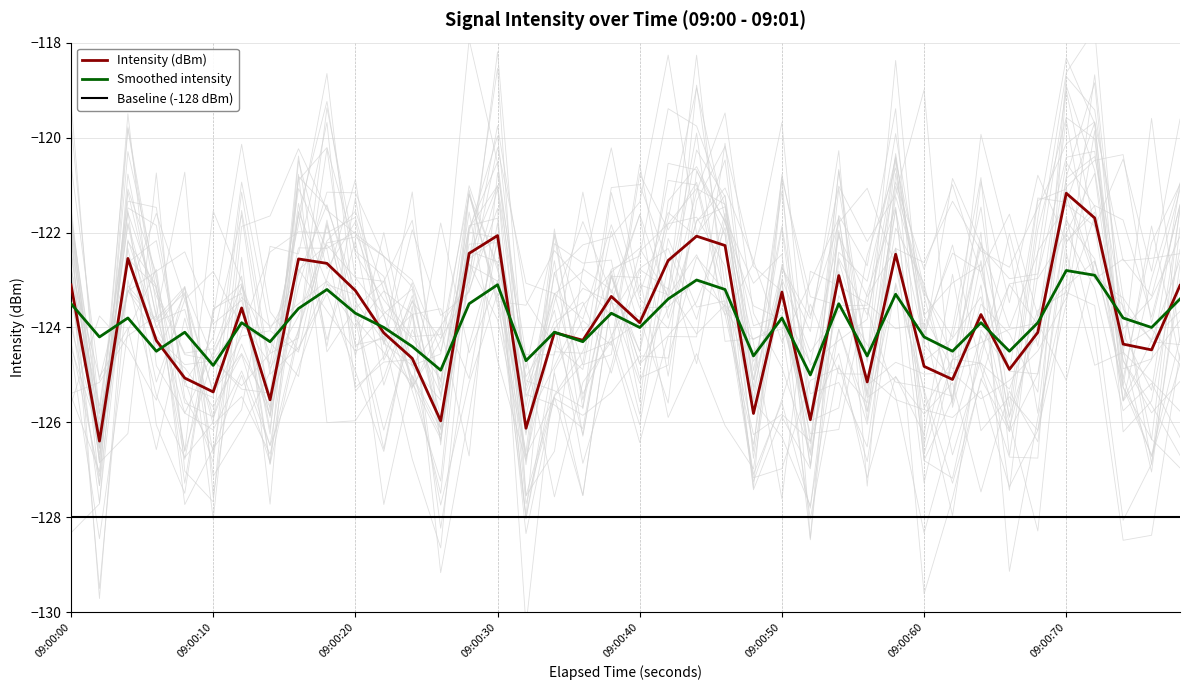

What are all the series names shown in the legend?

Intensity (dBm), Smoothed intensity, Baseline (-128 dBm)